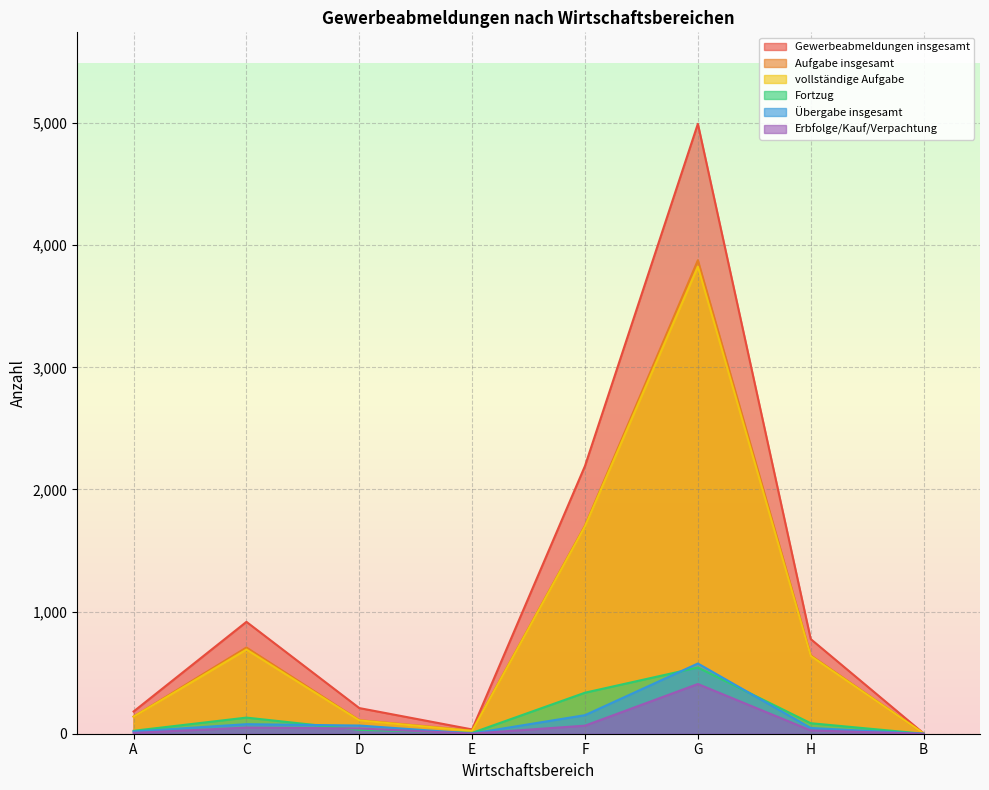

What is the difference between the highest and lowest values at E?

34